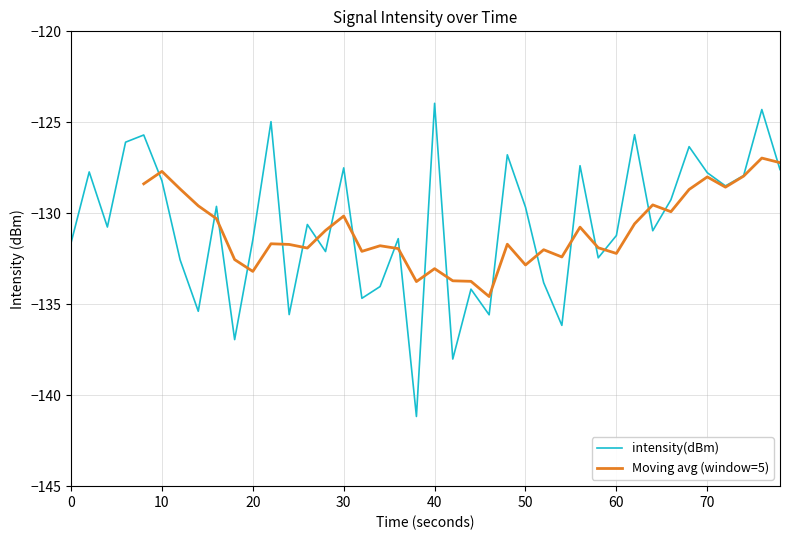

Is it true that intensity(dBm) equals -188.5 at 60?

False